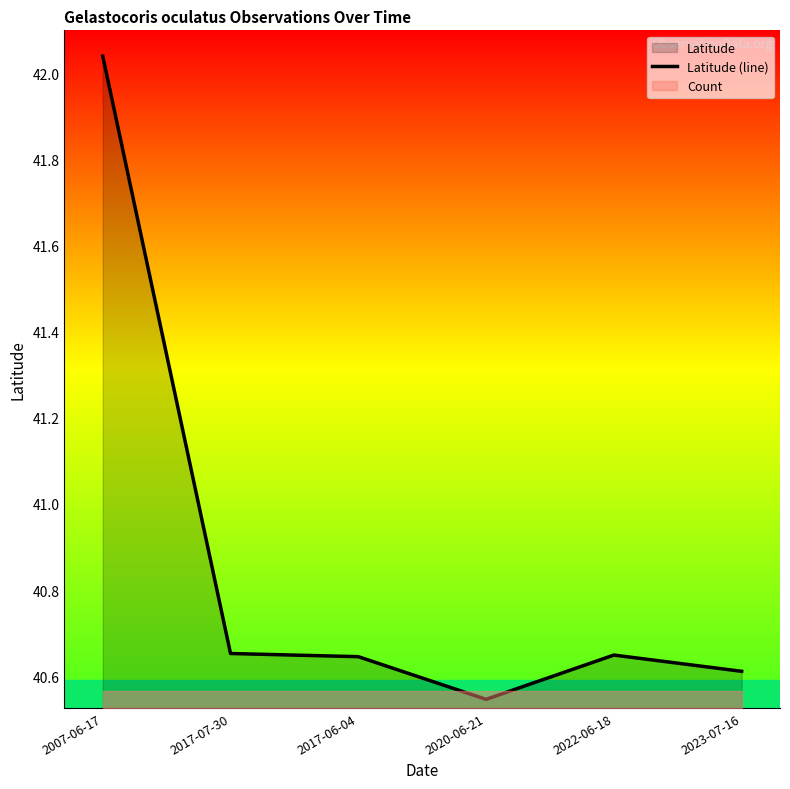

What is the difference between the maximum and minimum values?

1.5